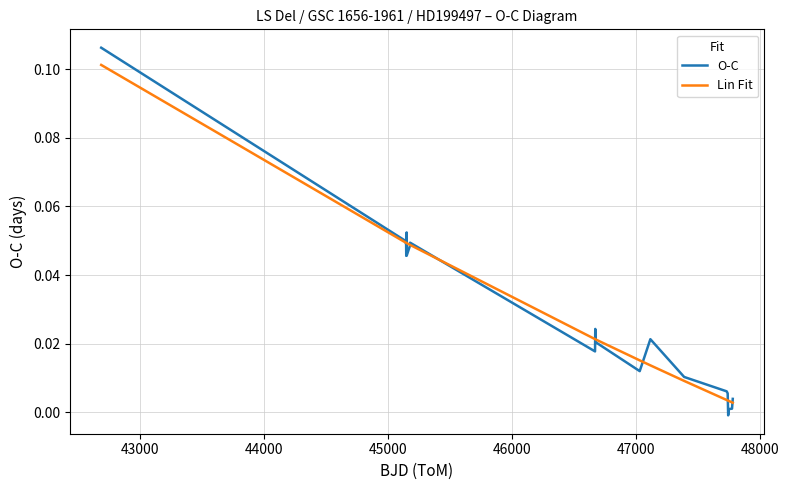

Which series has the widest spread of values?

O-C